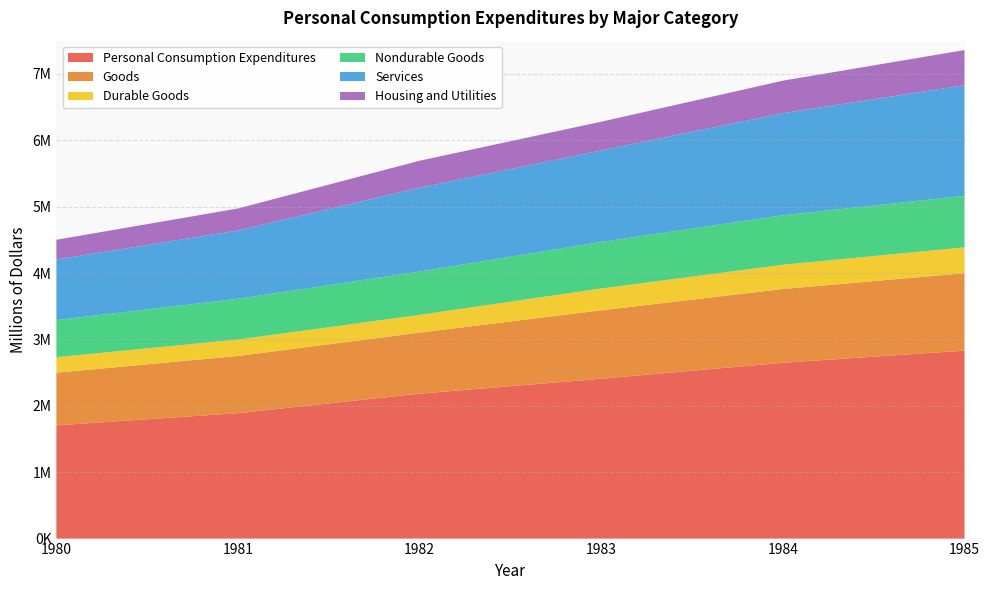

Reading left to right, list all the values displayed in this chart.

Personal Consumption Expenditures: 1980=1705593	1981=1889352	1982=2183055	1983=2408115	1984=2648603	1985=2831221
Goods: 1980=793143	1981=861633	1982=919707	1983=1030217	1984=1110608	1985=1166034
Durable Goods: 1980=232935	1981=247343	1982=266842	1983=328742	1984=364877	1985=389362
Nondurable Goods: 1980=560208	1981=614290	1982=652865	1983=701476	1984=745731	1985=776671
Services: 1980=912450	1981=1027719	1982=1263348	1983=1377897	1984=1537994	1985=1665187
Housing and Utilities: 1980=296738	1981=332006	1982=405711	1983=432895	1984=489459	1985=529679